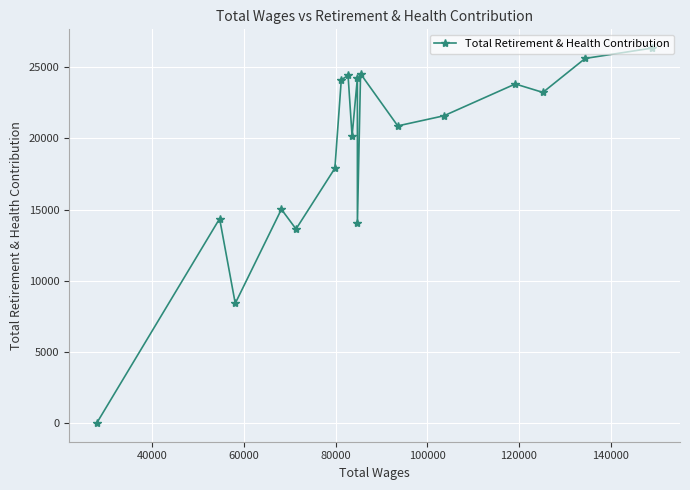

What is the greatest value displayed?

26344